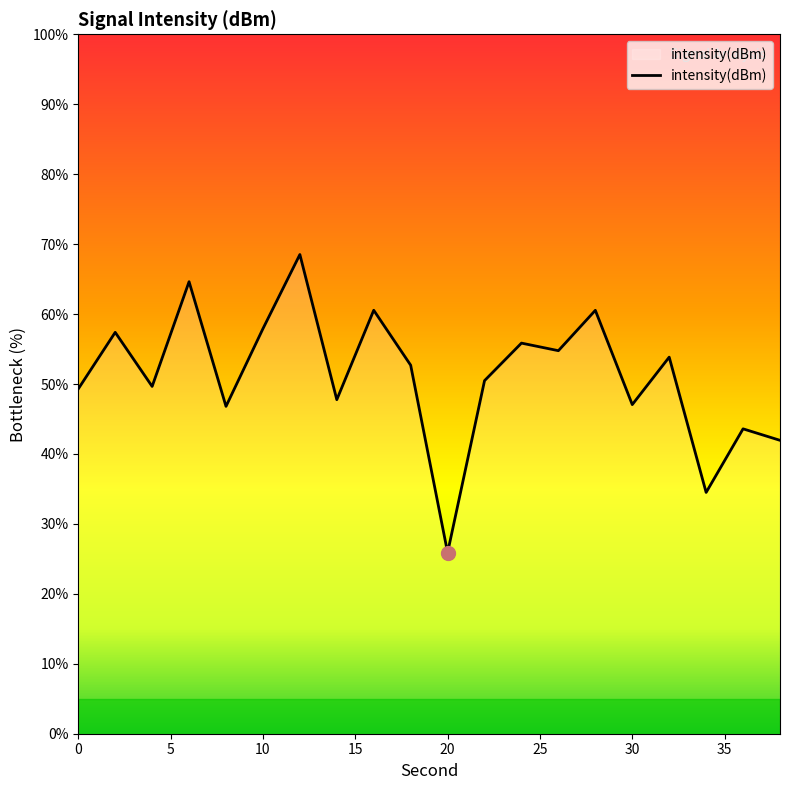

What is the maximum value shown in the chart?

68.5